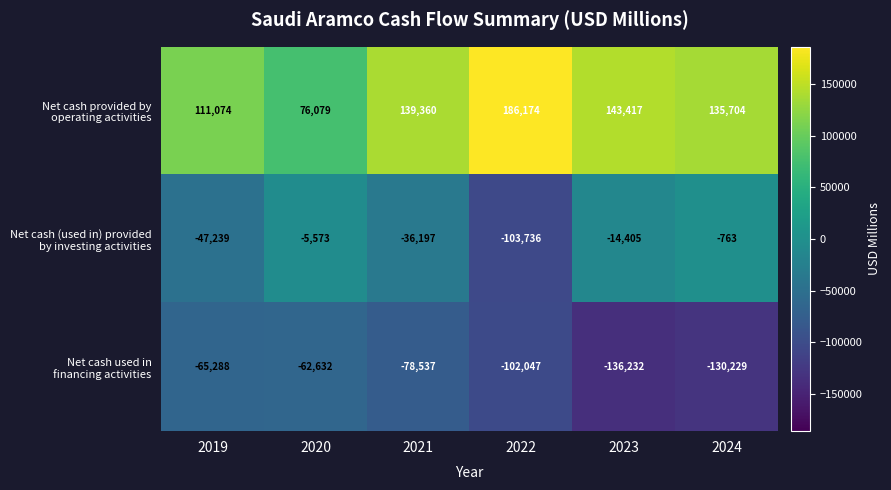

What is the total value across all series at 2023?

-7220